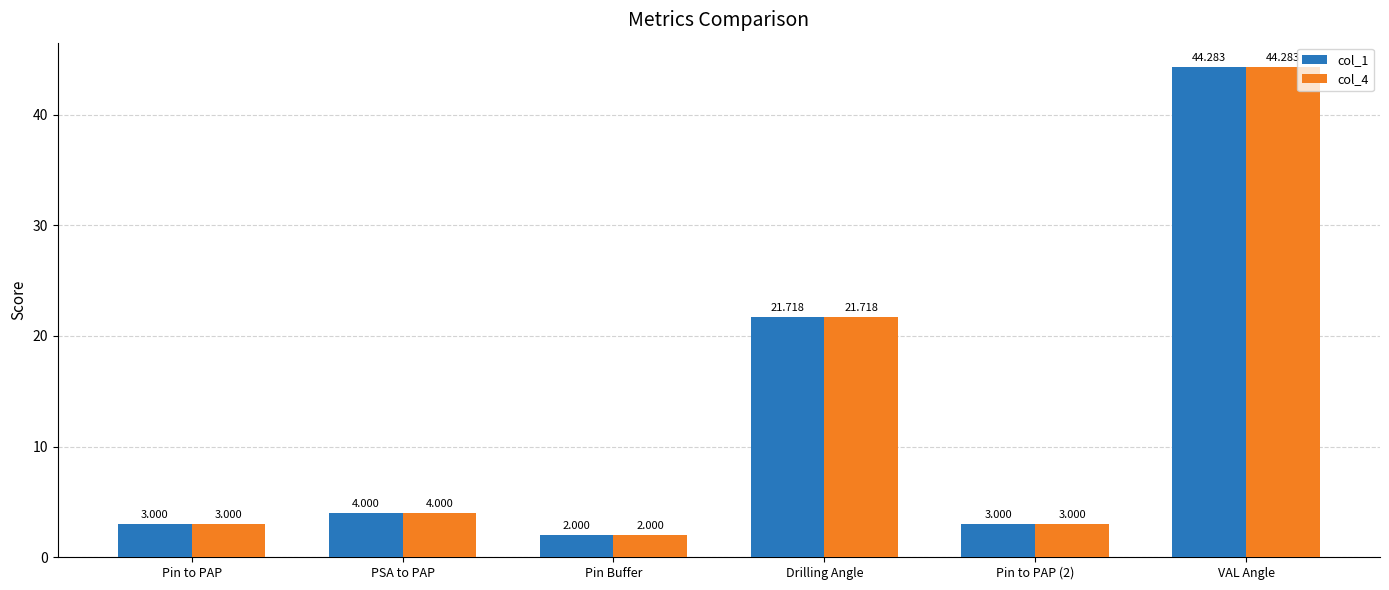

At which label does col_4 reach its minimum?

Pin Buffer